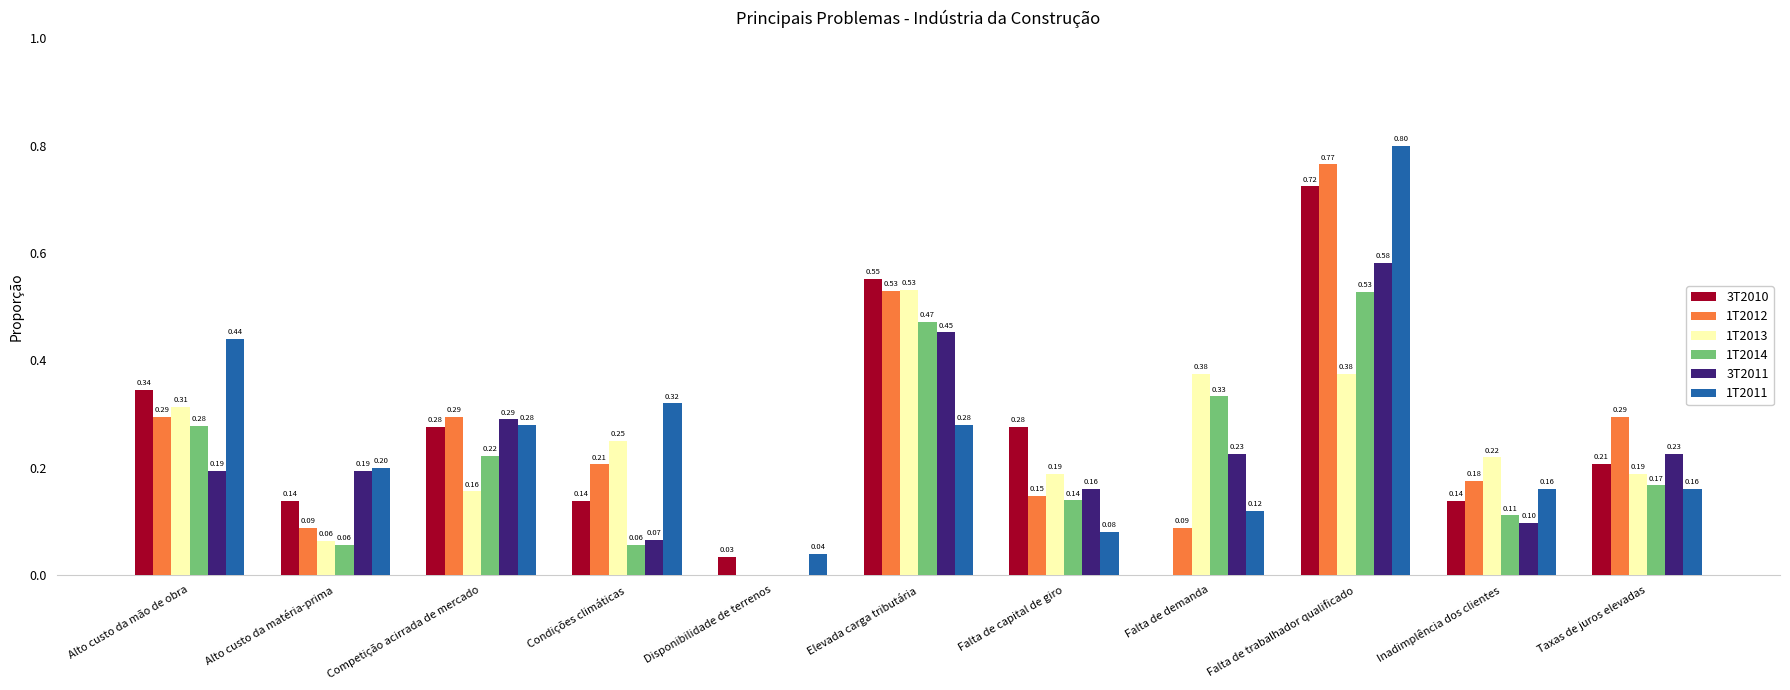

Which series has the widest spread of values?

1T2012